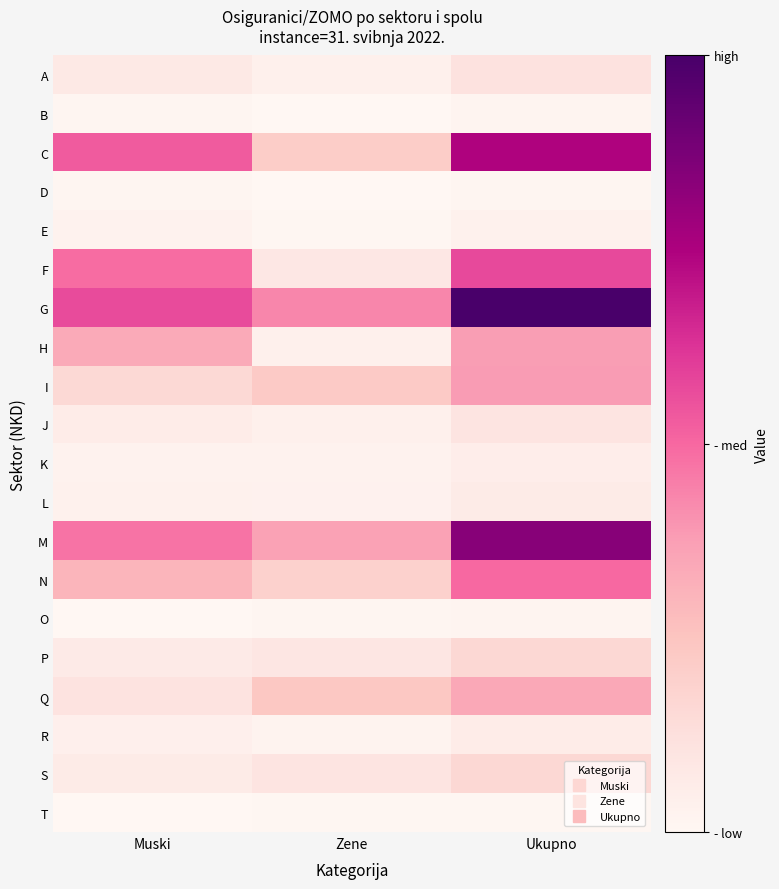

Reading left to right, transcribe all the data shown in this chart.

A: Muski=259	Zene=131	Ukupno=390
B: Muski=40	Zene=7	Ukupno=47
C: Muski=1833	Zene=739	Ukupno=2572
D: Muski=31	Zene=3	Ukupno=34
E: Muski=91	Zene=26	Ukupno=117
F: Muski=1693	Zene=289	Ukupno=1982
G: Muski=1961	Zene=1489	Ukupno=3450
H: Muski=1169	Zene=128	Ukupno=1297
I: Muski=546	Zene=775	Ukupno=1321
J: Muski=211	Zene=134	Ukupno=345
K: Muski=90	Zene=95	Ukupno=185
L: Muski=123	Zene=101	Ukupno=224
M: Muski=1641	Zene=1265	Ukupno=2906
N: Muski=1051	Zene=672	Ukupno=1723
O: Muski=14	Zene=40	Ukupno=54
P: Muski=240	Zene=326	Ukupno=566
Q: Muski=375	Zene=818	Ukupno=1193
R: Muski=140	Zene=73	Ukupno=213
S: Muski=219	Zene=341	Ukupno=560
T: Muski=7	Zene=18	Ukupno=25